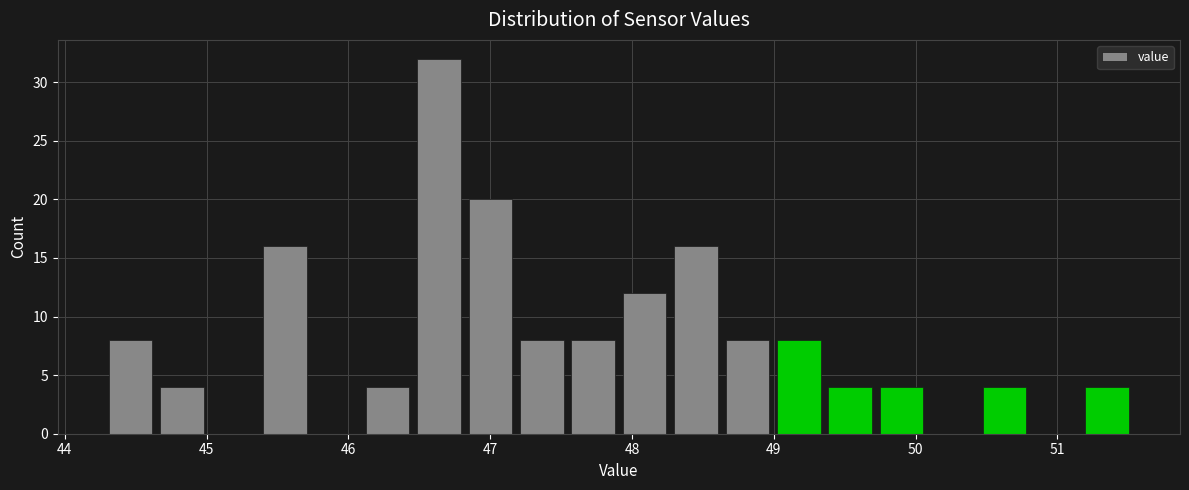

Around what value on the x-axis is the tallest bar? Give the approximate position of its centre, as read against the axis.

46.6